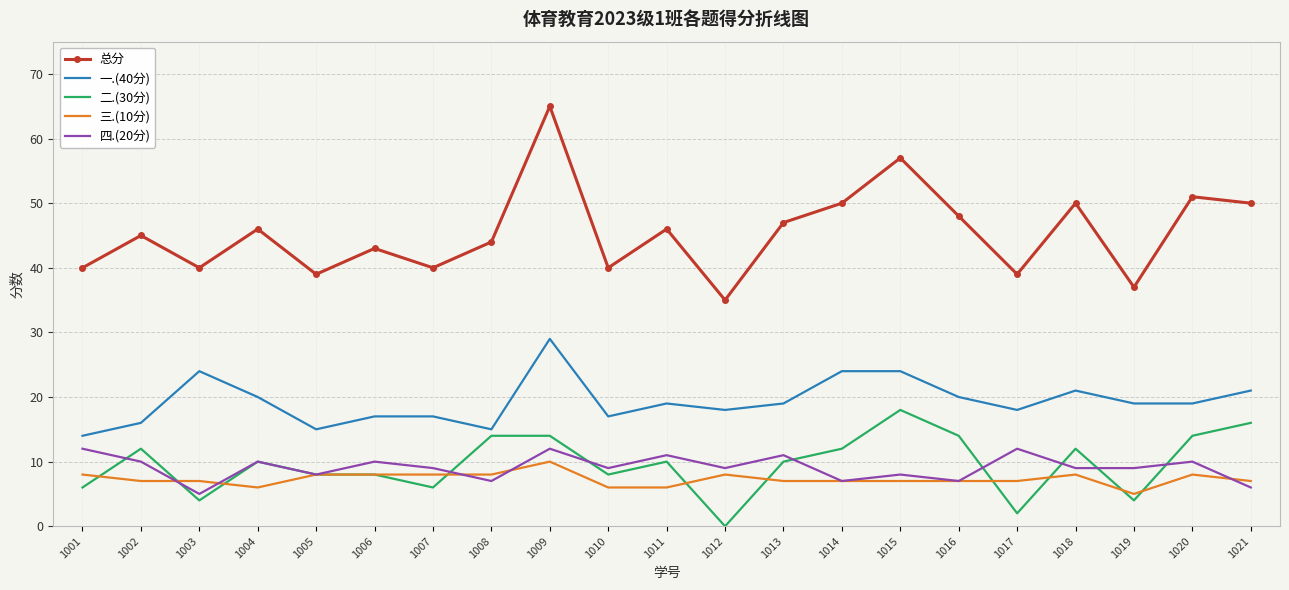

At which label does 总分 reach its minimum?

1012